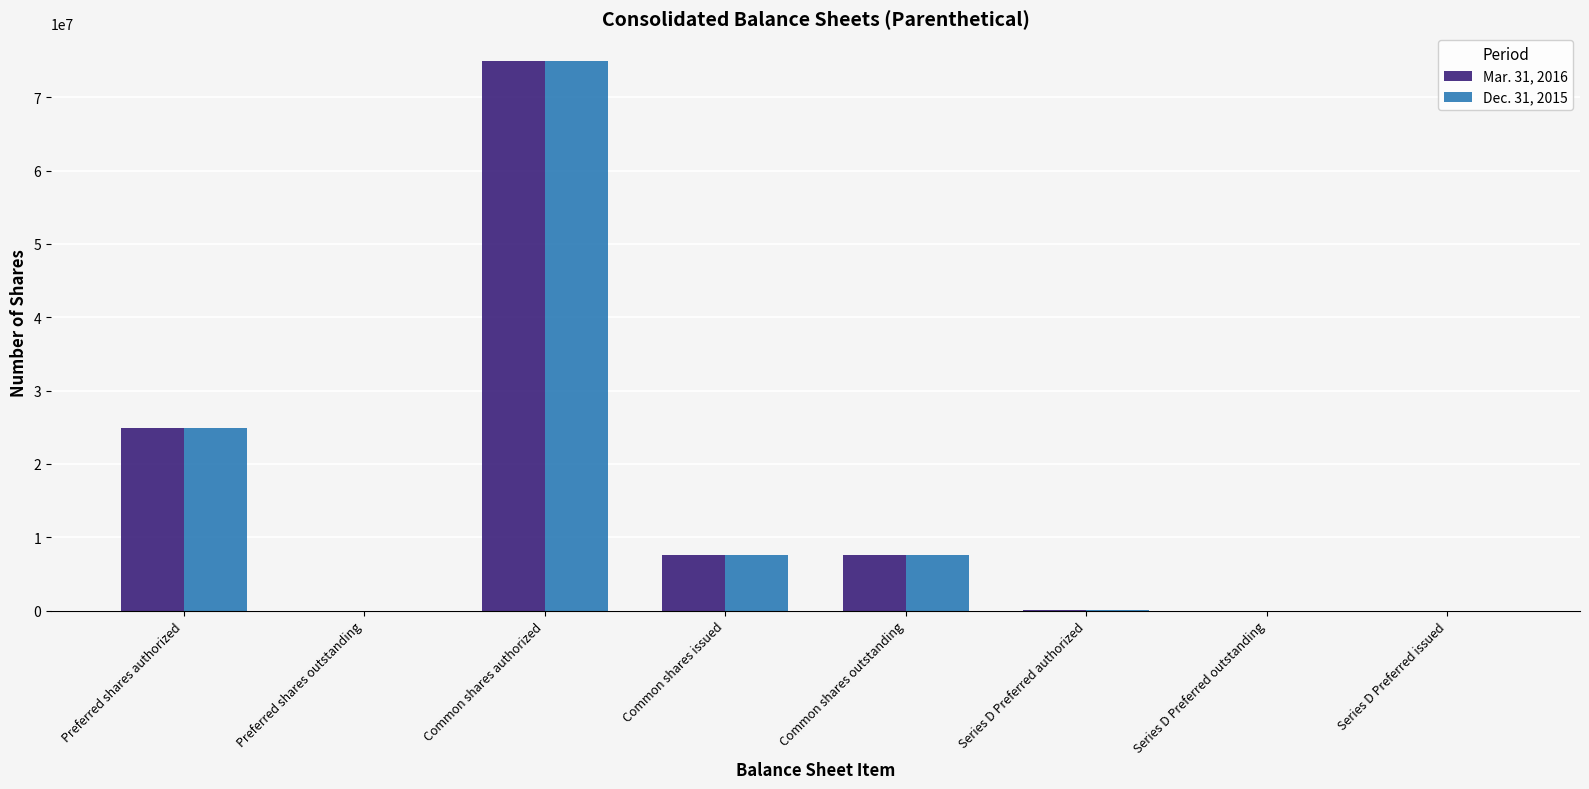

At which category is the sum across all series the highest?

Common shares authorized